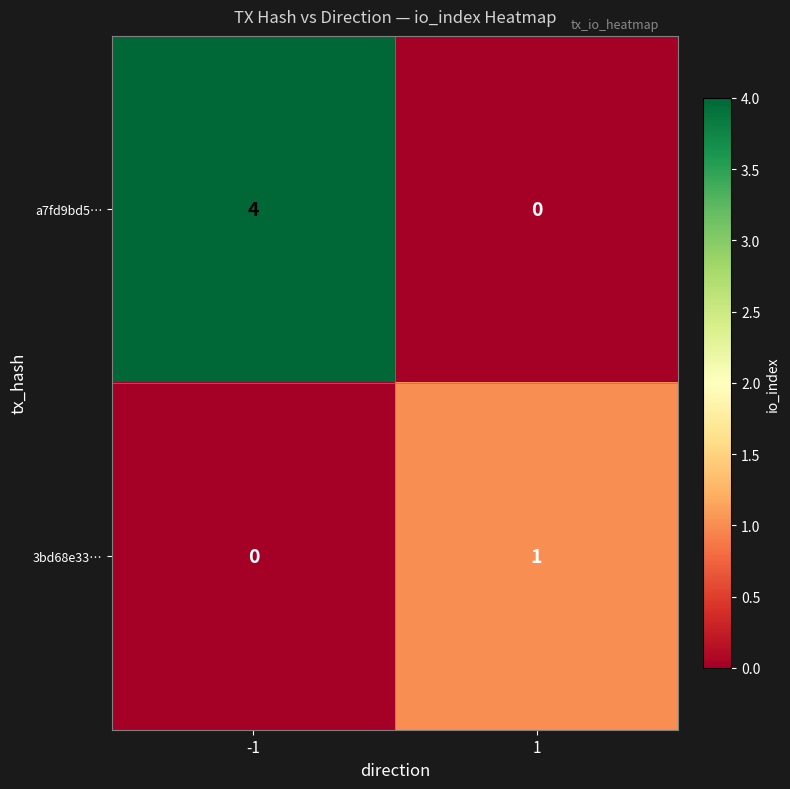

Rank the categories by a7fd9bd5… value from highest to lowest.

-1, 1